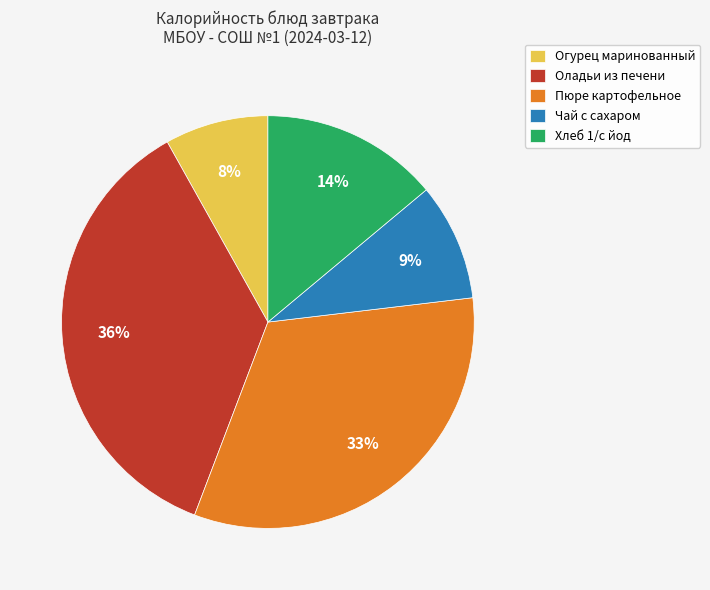

What is the smallest slice in the pie chart?

Огурец маринованный